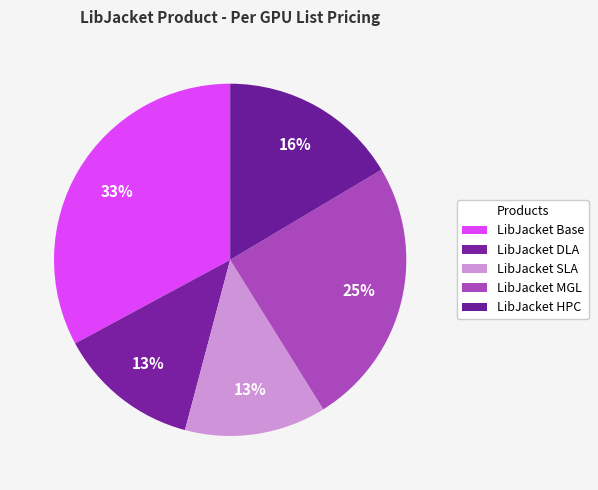

What percentage is NOT represented by LibJacket DLA?

87.0%